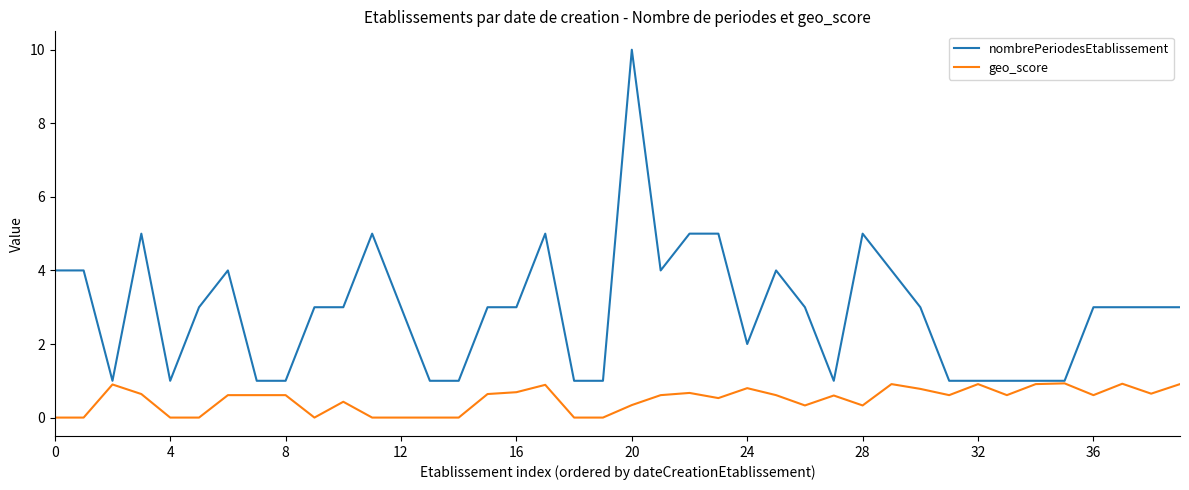

Rank the series by their maximum value, from lowest to highest.

geo_score, nombrePeriodesEtablissement